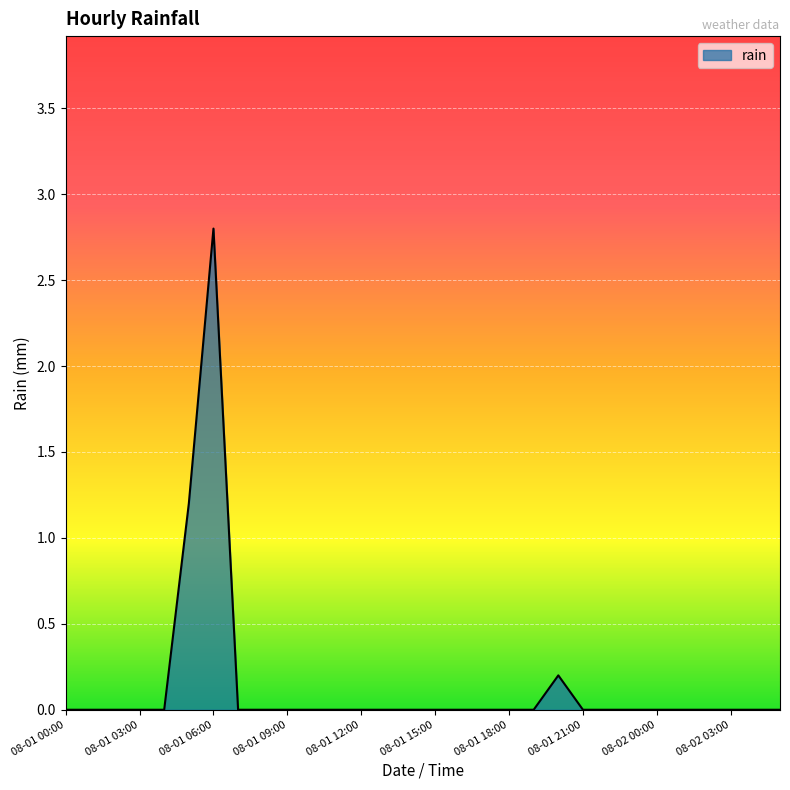

Does the chart display data point markers on the line(s)?

No